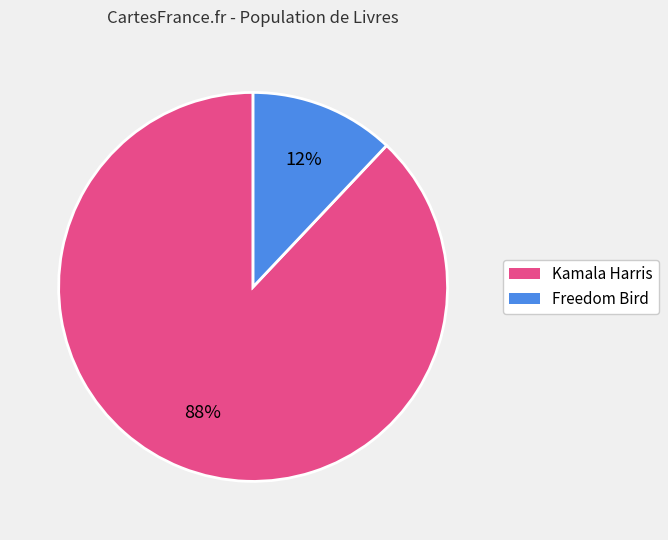

Rank the categories by value from lowest to highest.

Freedom Bird, Kamala Harris